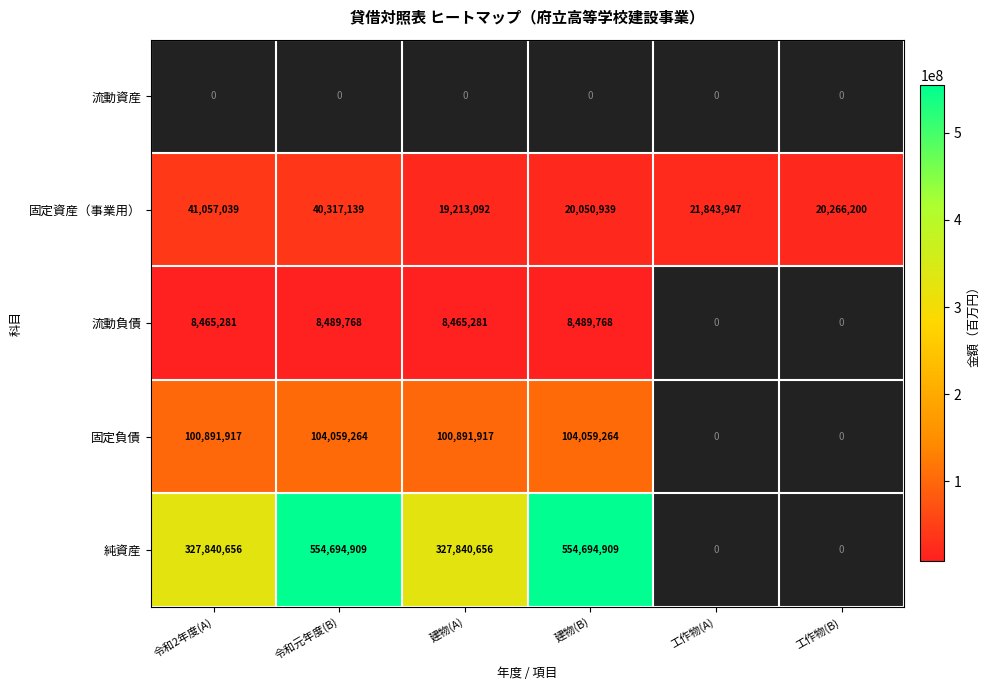

Reading left to right, transcribe all the data shown in this chart.

流動資産: 令和2年度(A)=0	令和元年度(B)=0	建物(A)=0	建物(B)=0	工作物(A)=0	工作物(B)=0
固定資産（事業用）: 令和2年度(A)=41057039	令和元年度(B)=40317139	建物(A)=19213092	建物(B)=20050939	工作物(A)=21843947	工作物(B)=20266200
流動負債: 令和2年度(A)=8465281	令和元年度(B)=8489768	建物(A)=8465281	建物(B)=8489768	工作物(A)=0	工作物(B)=0
固定負債: 令和2年度(A)=100891917	令和元年度(B)=104059264	建物(A)=100891917	建物(B)=104059264	工作物(A)=0	工作物(B)=0
純資産: 令和2年度(A)=327840656	令和元年度(B)=554694909	建物(A)=327840656	建物(B)=554694909	工作物(A)=0	工作物(B)=0